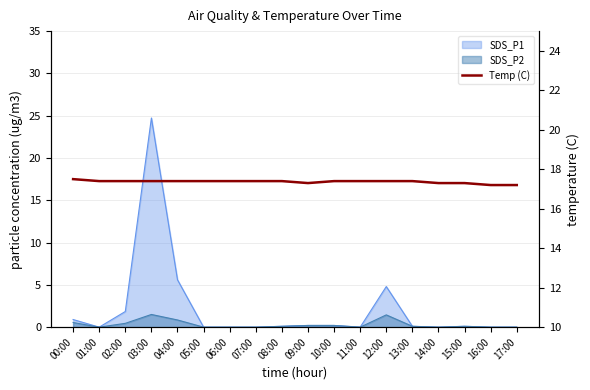

Between 06:00 and 09:00, which is larger?

06:00